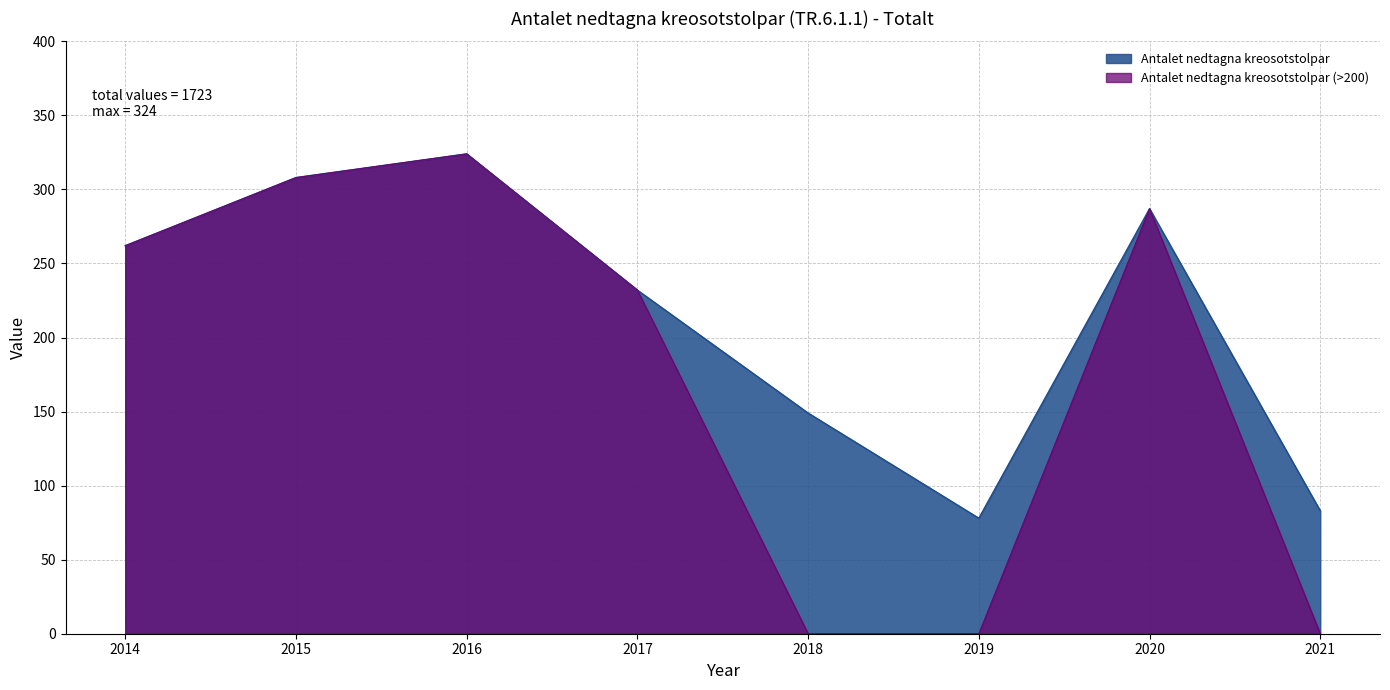

What is the value of the 8th point from the left?

83